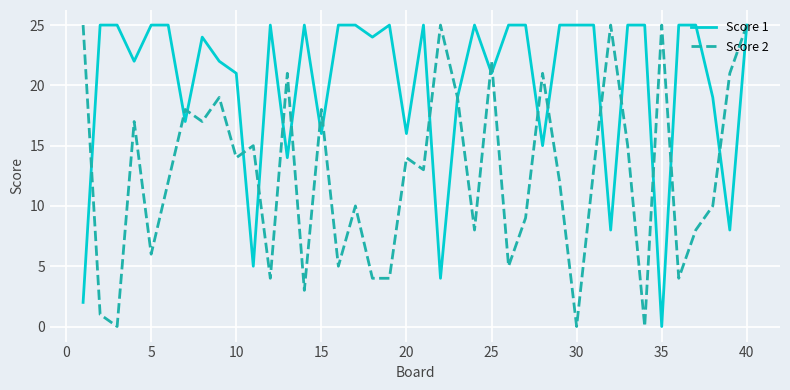

List the series in order of their overall mean, lowest first.

Score 2, Score 1